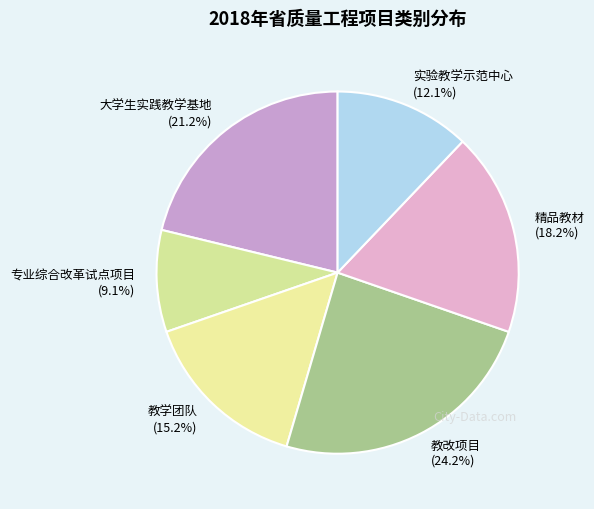

What is the largest slice in the pie chart?

教改项目